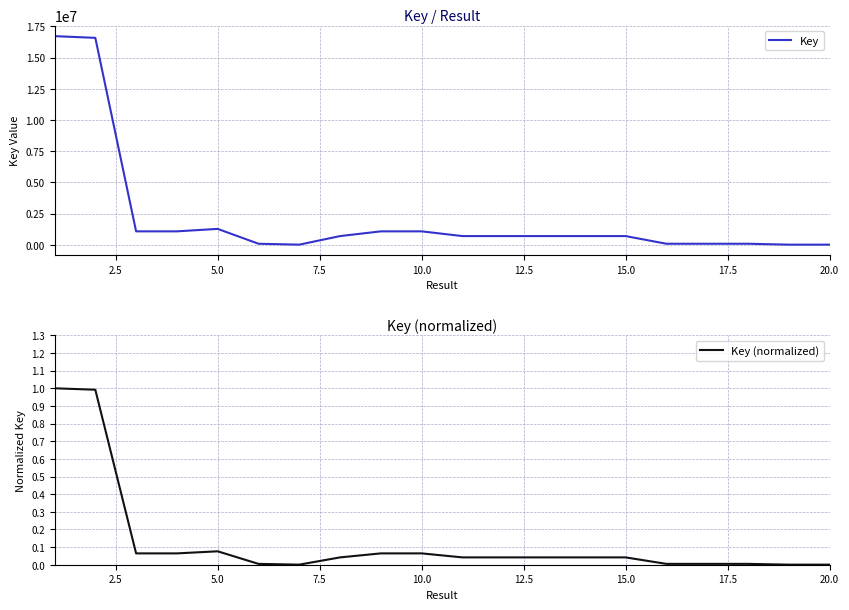

True or false: Key has more than 1 interior local peaks.

True